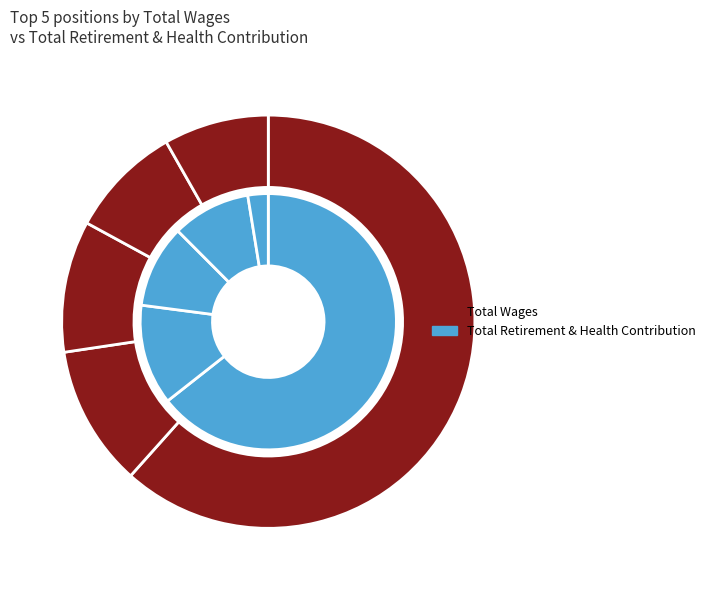

What percentage do Manager Bilingual Elem and Resource Teacher Coach together represent?

9.6%